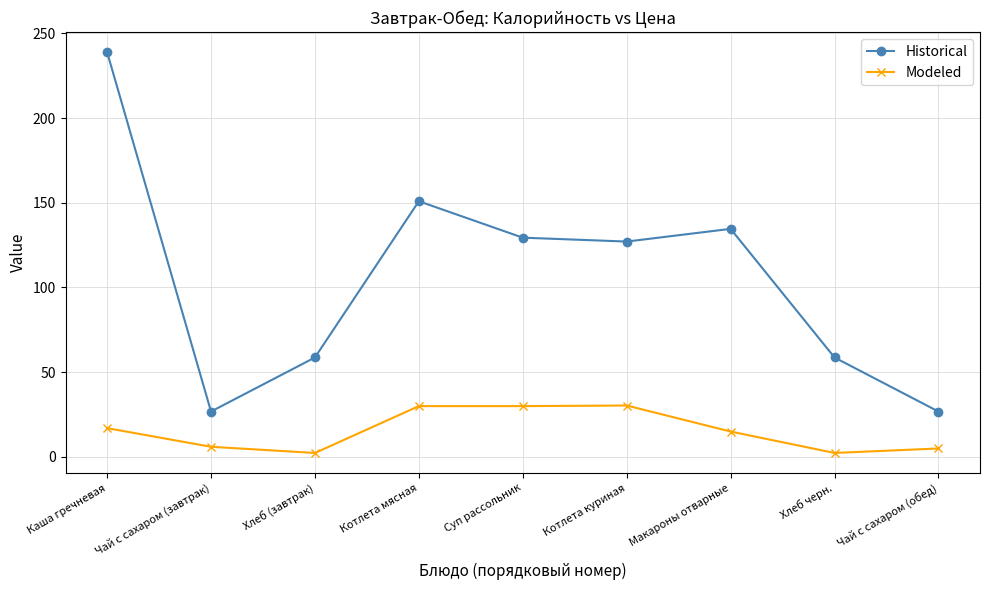

What is the label of the 7th point from the right?

Хлеб (завтрак)